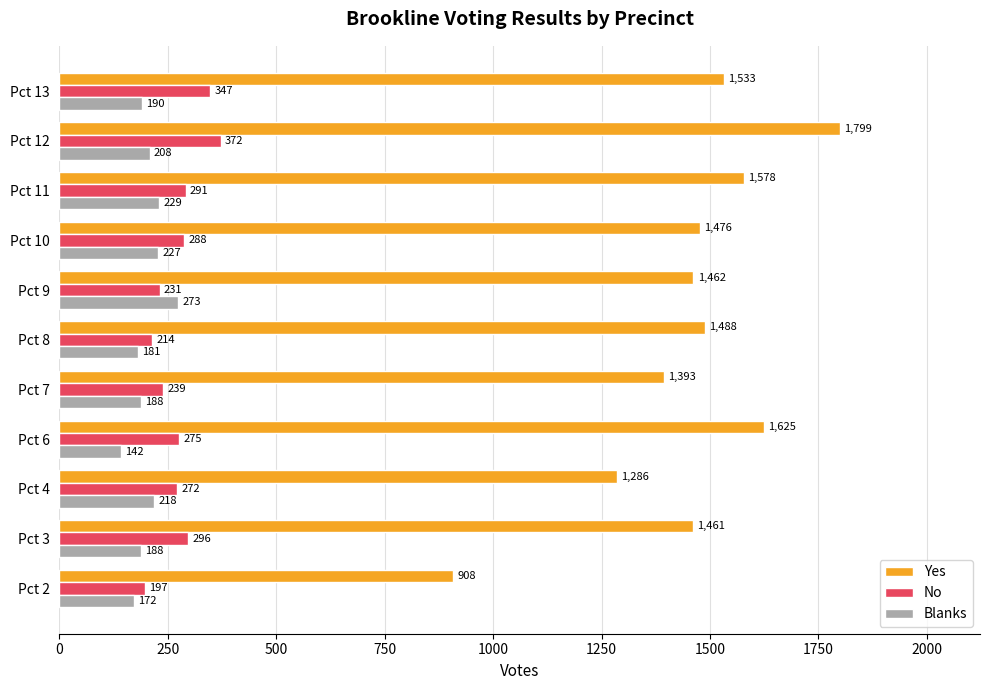

Which series has the largest range (max minus min)?

Yes